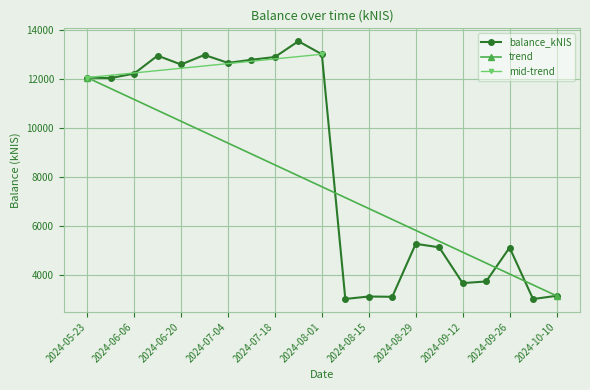

What is the minimum value for balance_kNIS?

3026.6